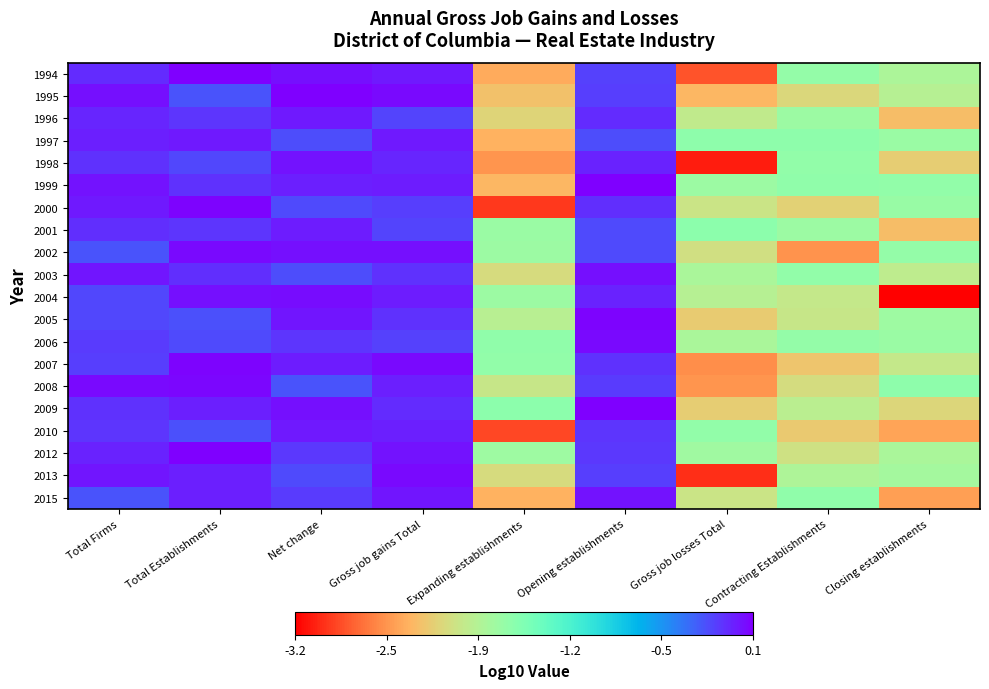

Reading left to right, extract all data points from this chart.

1994: Total Firms=-0.0	Total Establishments=0.1	Net change=0.1	Gross job gains Total=0.0	Expanding establishments=-2.4	Opening establishments=-0.1	Gross job losses Total=-2.8	Contracting Establishments=-1.7	Closing establishments=-1.8
1995: Total Firms=0.1	Total Establishments=-0.2	Net change=0.1	Gross job gains Total=0.1	Expanding establishments=-2.3	Opening establishments=-0.1	Gross job losses Total=-2.3	Contracting Establishments=-2.1	Closing establishments=-1.9
1996: Total Firms=-0.0	Total Establishments=-0.1	Net change=0.0	Gross job gains Total=-0.1	Expanding establishments=-2.1	Opening establishments=-0.0	Gross job losses Total=-1.9	Contracting Establishments=-1.7	Closing establishments=-2.3
1997: Total Firms=0.0	Total Establishments=0.0	Net change=-0.2	Gross job gains Total=0.0	Expanding establishments=-2.4	Opening establishments=-0.2	Gross job losses Total=-1.6	Contracting Establishments=-1.6	Closing establishments=-1.7
1998: Total Firms=-0.1	Total Establishments=-0.2	Net change=0.1	Gross job gains Total=-0.0	Expanding establishments=-2.5	Opening establishments=-0.0	Gross job losses Total=-3.1	Contracting Establishments=-1.6	Closing establishments=-2.2
1999: Total Firms=0.1	Total Establishments=-0.1	Net change=0.0	Gross job gains Total=0.0	Expanding establishments=-2.3	Opening establishments=0.1	Gross job losses Total=-1.7	Contracting Establishments=-1.6	Closing establishments=-1.7
2000: Total Firms=0.0	Total Establishments=0.1	Net change=-0.2	Gross job gains Total=-0.1	Expanding establishments=-2.9	Opening establishments=-0.1	Gross job losses Total=-2.0	Contracting Establishments=-2.2	Closing establishments=-1.7
2001: Total Firms=-0.1	Total Establishments=-0.1	Net change=0.0	Gross job gains Total=-0.1	Expanding establishments=-1.7	Opening establishments=-0.2	Gross job losses Total=-1.6	Contracting Establishments=-1.7	Closing establishments=-2.3
2002: Total Firms=-0.2	Total Establishments=0.1	Net change=0.1	Gross job gains Total=0.1	Expanding establishments=-1.7	Opening establishments=-0.2	Gross job losses Total=-2.0	Contracting Establishments=-2.5	Closing establishments=-1.7
2003: Total Firms=0.0	Total Establishments=-0.1	Net change=-0.2	Gross job gains Total=-0.1	Expanding establishments=-2.1	Opening establishments=0.1	Gross job losses Total=-1.8	Contracting Establishments=-1.7	Closing establishments=-1.9
2004: Total Firms=-0.2	Total Establishments=0.1	Net change=0.1	Gross job gains Total=0.0	Expanding establishments=-1.7	Opening establishments=-0.0	Gross job losses Total=-1.9	Contracting Establishments=-2.0	Closing establishments=-3.2
2005: Total Firms=-0.2	Total Establishments=-0.2	Net change=0.0	Gross job gains Total=-0.1	Expanding establishments=-1.9	Opening establishments=0.1	Gross job losses Total=-2.2	Contracting Establishments=-2.0	Closing establishments=-1.7
2006: Total Firms=-0.1	Total Establishments=-0.2	Net change=-0.1	Gross job gains Total=-0.1	Expanding establishments=-1.6	Opening establishments=0.1	Gross job losses Total=-1.8	Contracting Establishments=-1.7	Closing establishments=-1.7
2007: Total Firms=-0.1	Total Establishments=0.1	Net change=0.0	Gross job gains Total=0.1	Expanding establishments=-1.6	Opening establishments=-0.1	Gross job losses Total=-2.6	Contracting Establishments=-2.2	Closing establishments=-2.0
2008: Total Firms=0.1	Total Establishments=0.1	Net change=-0.2	Gross job gains Total=0.0	Expanding establishments=-2.0	Opening establishments=-0.1	Gross job losses Total=-2.5	Contracting Establishments=-2.1	Closing establishments=-1.6
2009: Total Firms=-0.1	Total Establishments=0.0	Net change=0.1	Gross job gains Total=-0.1	Expanding establishments=-1.6	Opening establishments=0.1	Gross job losses Total=-2.2	Contracting Establishments=-1.9	Closing establishments=-2.1
2010: Total Firms=-0.1	Total Establishments=-0.2	Net change=0.0	Gross job gains Total=0.0	Expanding establishments=-2.9	Opening establishments=-0.1	Gross job losses Total=-1.6	Contracting Establishments=-2.2	Closing establishments=-2.4
2012: Total Firms=-0.0	Total Establishments=0.1	Net change=-0.1	Gross job gains Total=0.1	Expanding establishments=-1.7	Opening establishments=-0.1	Gross job losses Total=-1.7	Contracting Establishments=-2.0	Closing establishments=-1.8
2013: Total Firms=0.0	Total Establishments=0.0	Net change=-0.2	Gross job gains Total=0.1	Expanding establishments=-2.1	Opening establishments=-0.1	Gross job losses Total=-3.0	Contracting Establishments=-1.8	Closing establishments=-1.8
2015: Total Firms=-0.2	Total Establishments=0.0	Net change=-0.1	Gross job gains Total=0.0	Expanding establishments=-2.4	Opening establishments=0.1	Gross job losses Total=-2.0	Contracting Establishments=-1.6	Closing establishments=-2.5